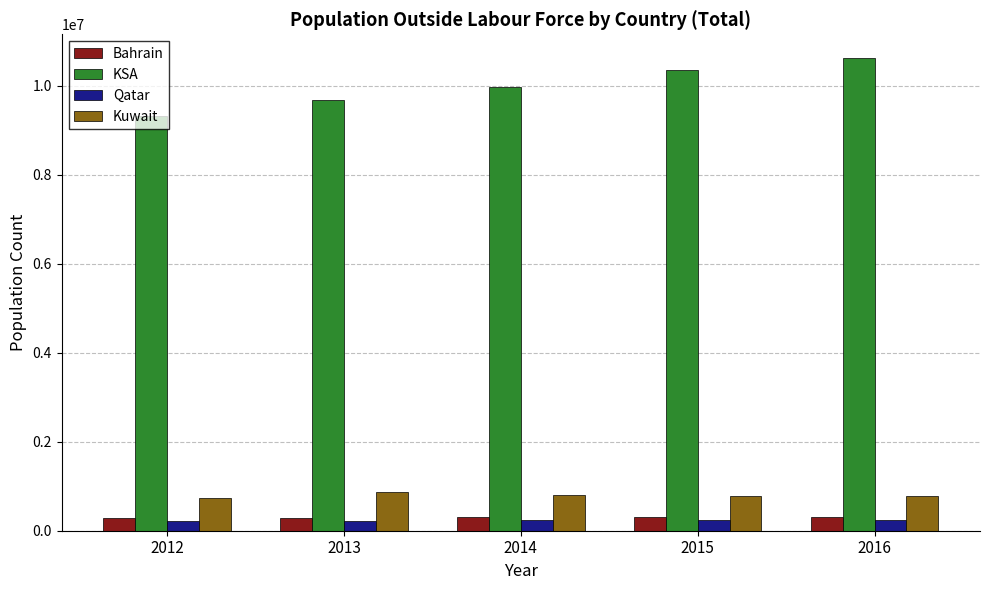

What is the sum of the KSA values at 2012 and 2013?

19001588